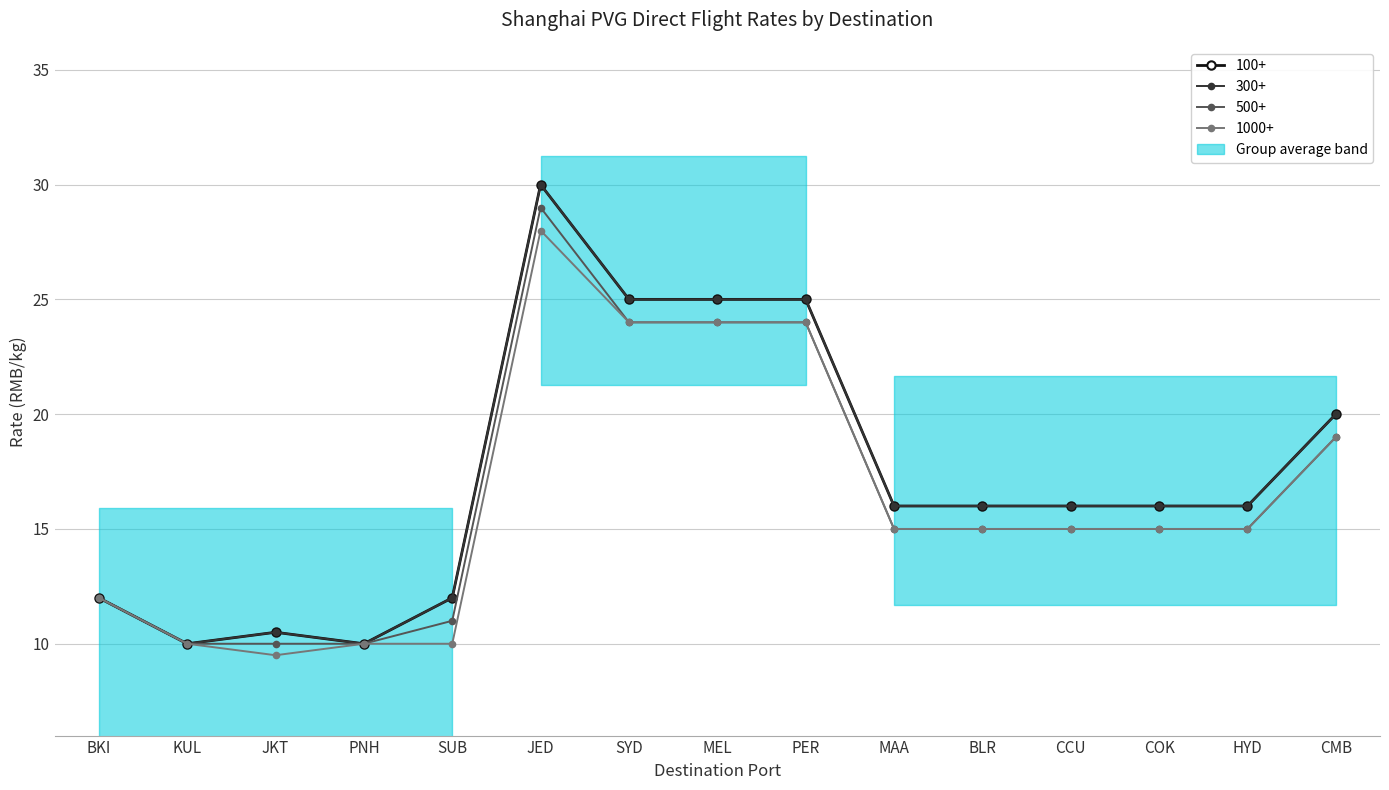

At which category is the sum across all series the highest?

JED